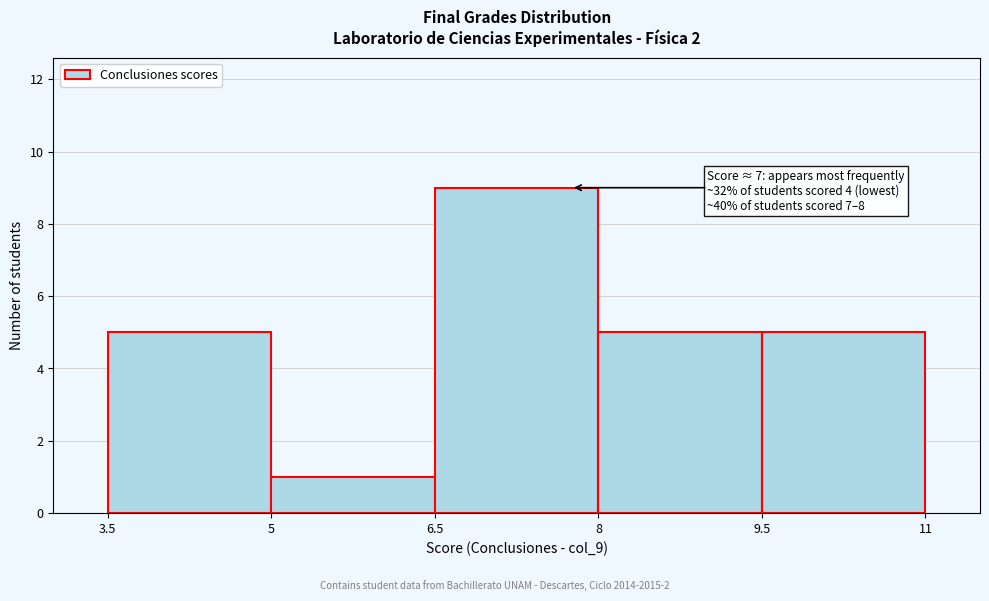

Over which range of the x-axis is the bar tallest?

6.5 to 8